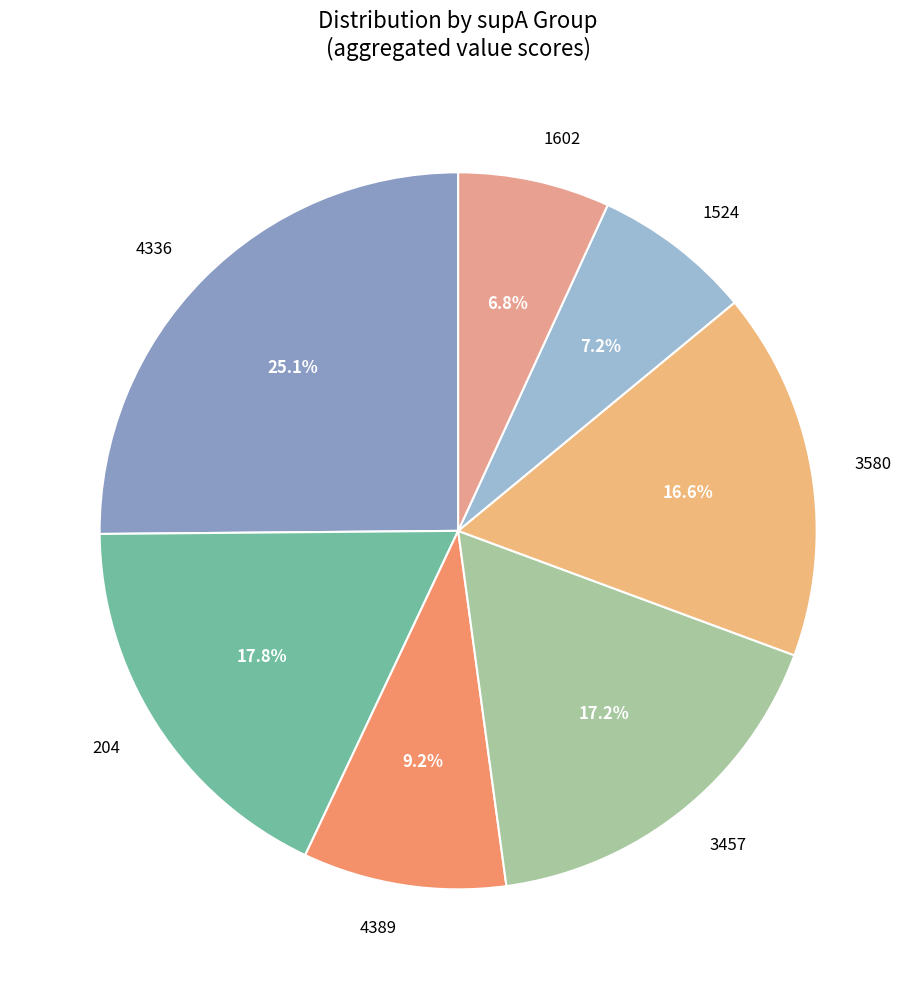

Which has a higher value, 204 or 3580?

204